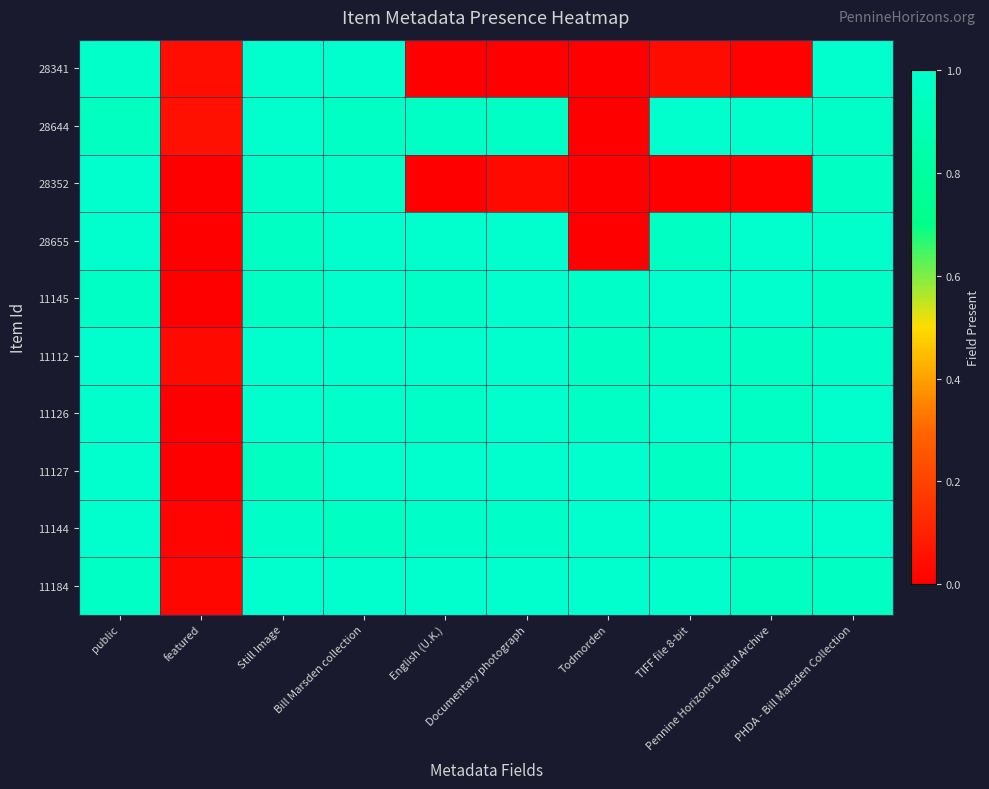

At which category is the sum across all series the highest?

Bill Marsden collection